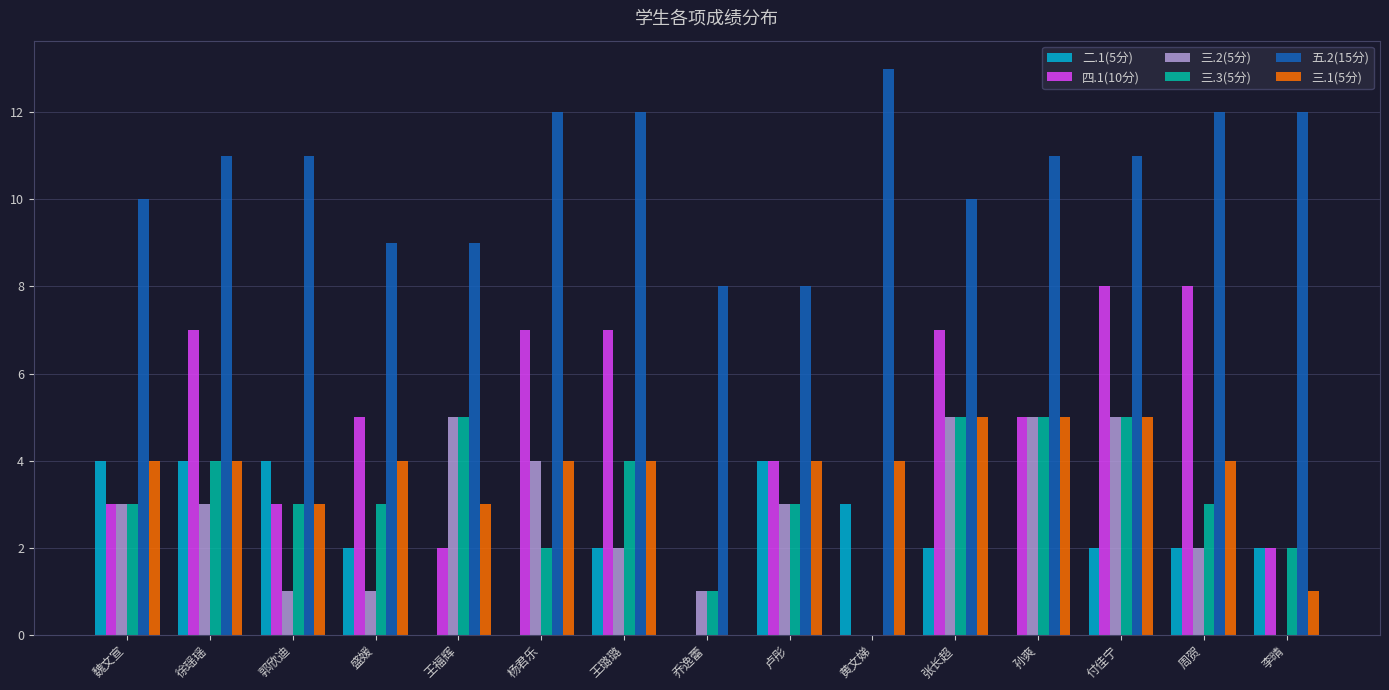

At which category is the sum across all series the highest?

付佳宁